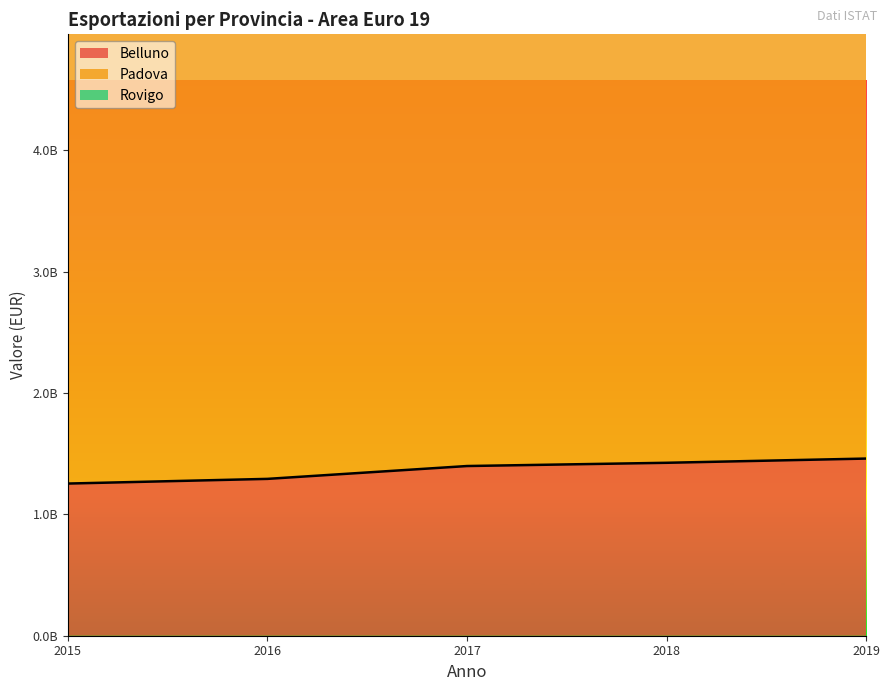

What is the value of the Padova point at the 1st from the left?

3711936581